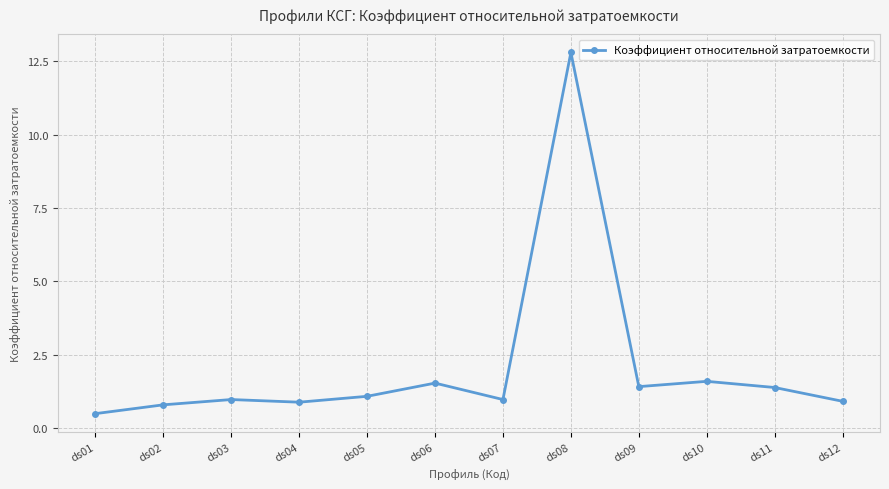

What is the greatest value displayed?

12.8